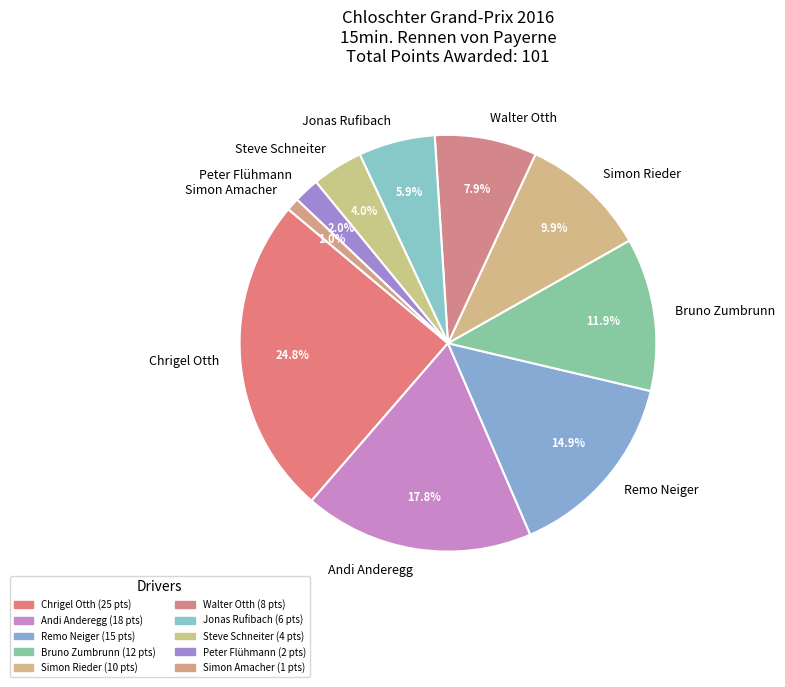

Rank the categories by value from highest to lowest.

Chrigel Otth, Andi Anderegg, Remo Neiger, Bruno Zumbrunn, Simon Rieder, Walter Otth, Jonas Rufibach, Steve Schneiter, Peter Flühmann, Simon Amacher